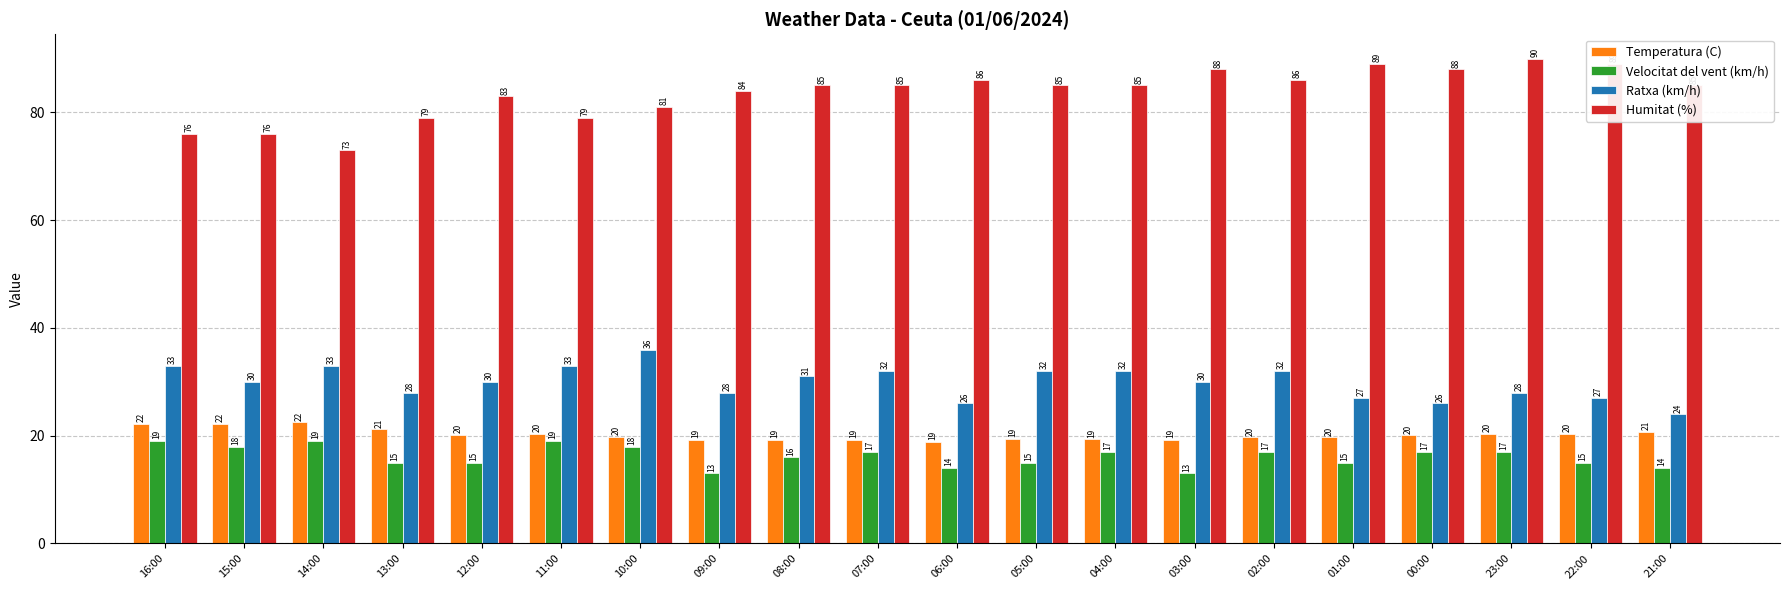

Which series changed the most between 10:00 and 21:00?

Ratxa (km/h)